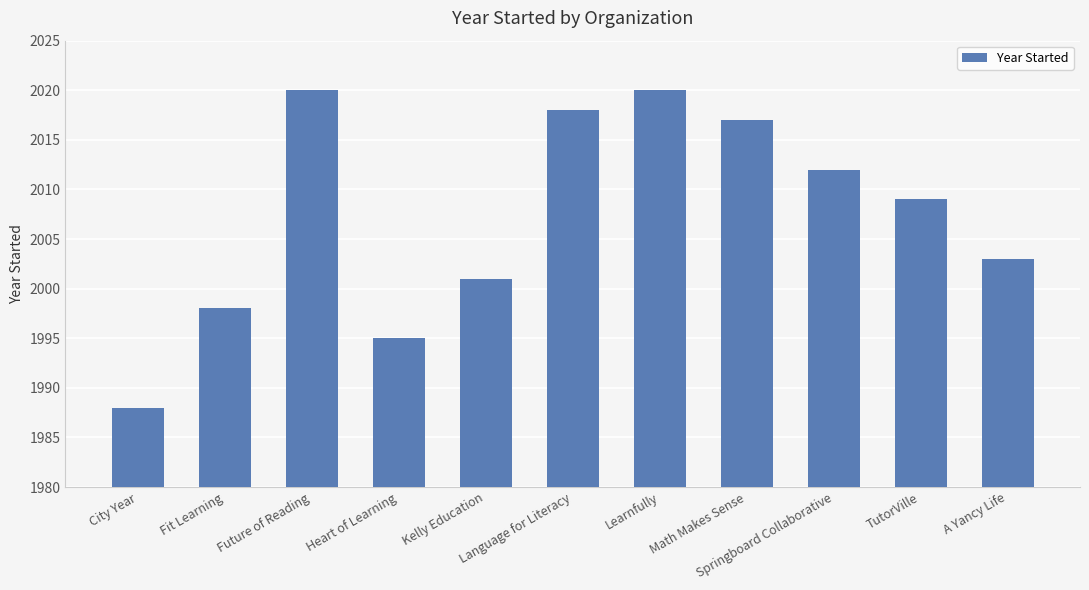

What is the label of the 4th bar from the left?

Heart of Learning